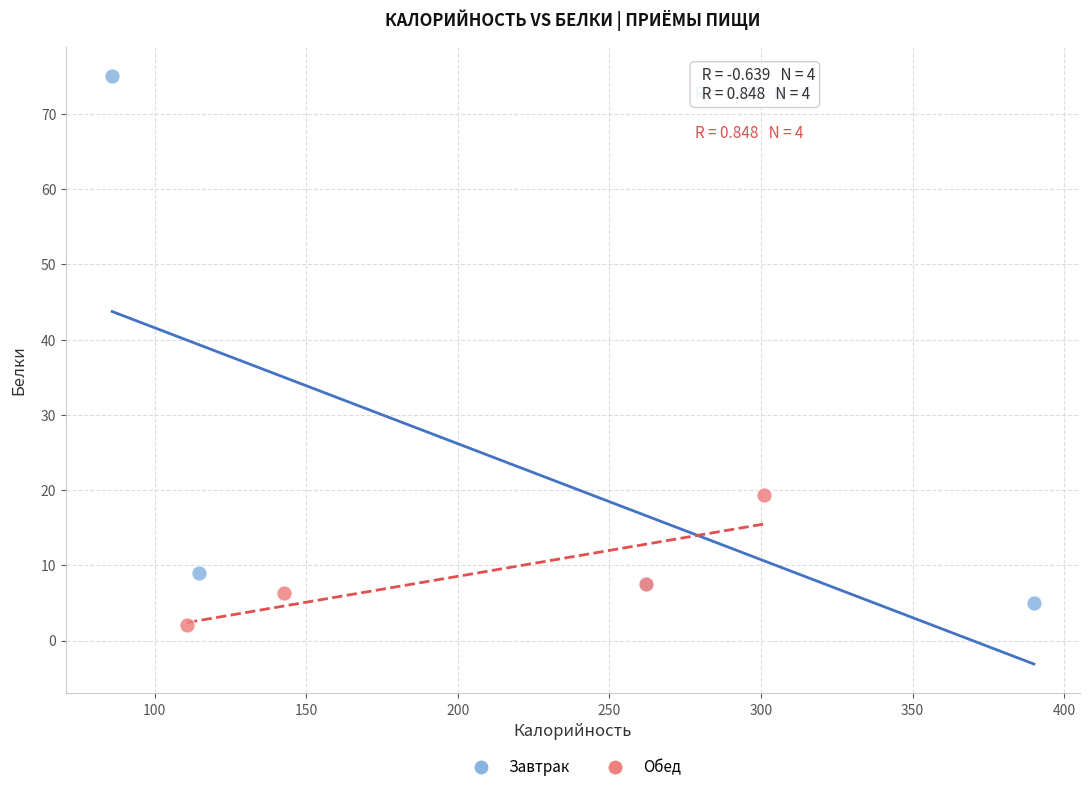

What are all the series names shown in the legend?

Завтрак, Обед